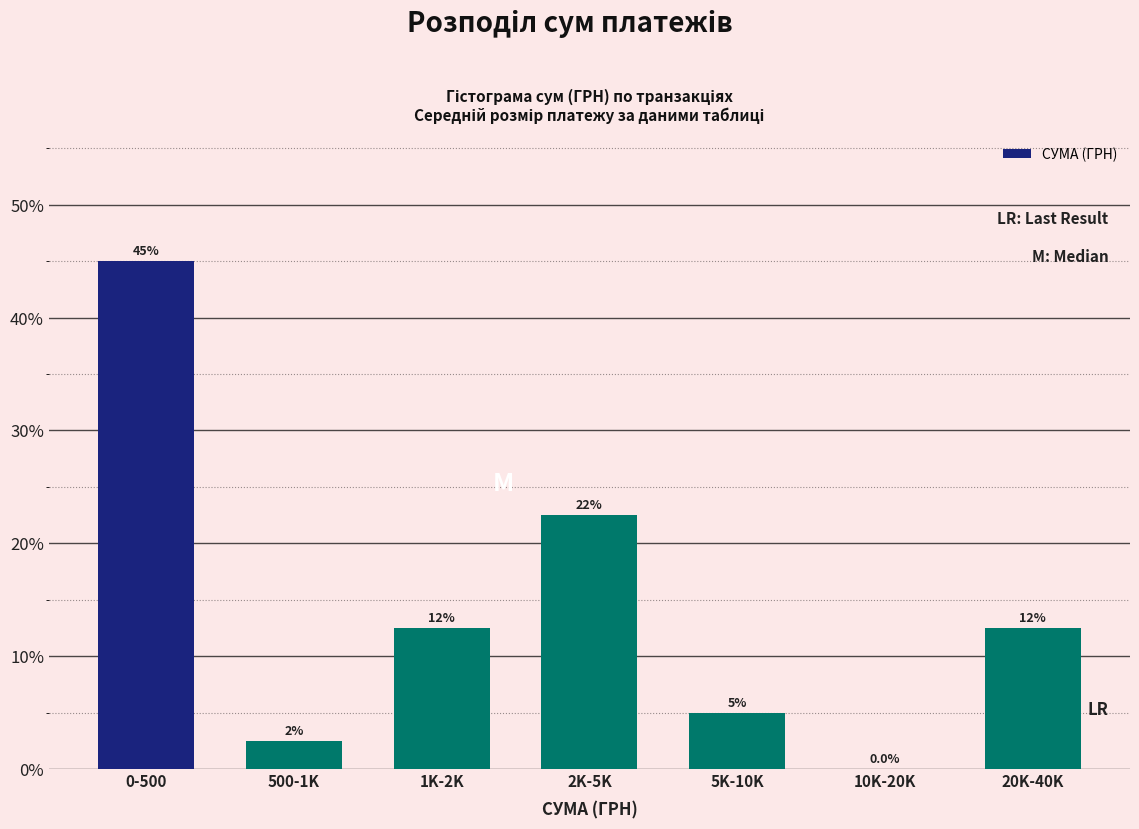

Are the bars horizontal?

No